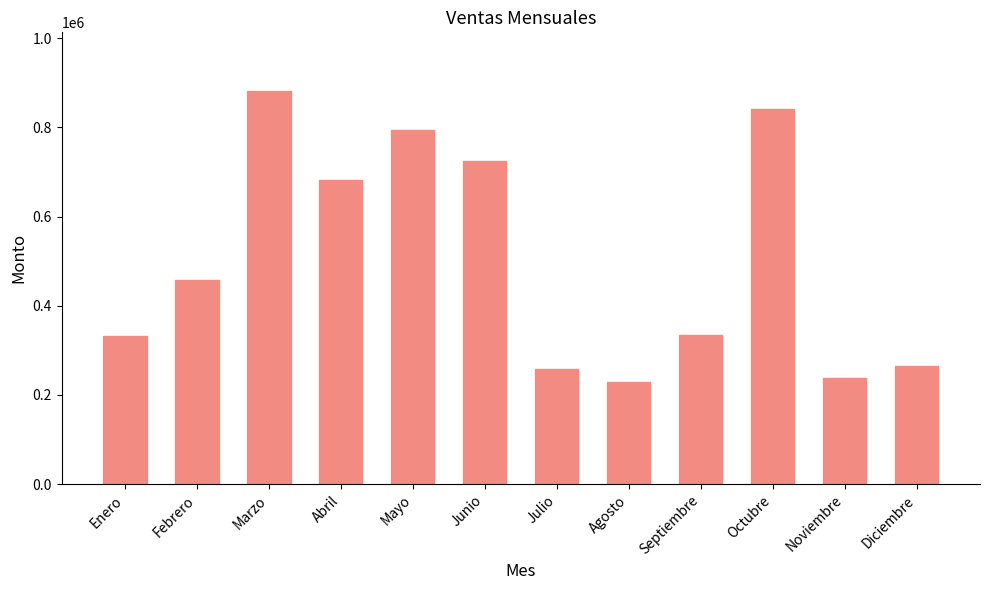

Where is the data nearest to the value 554500?

Febrero